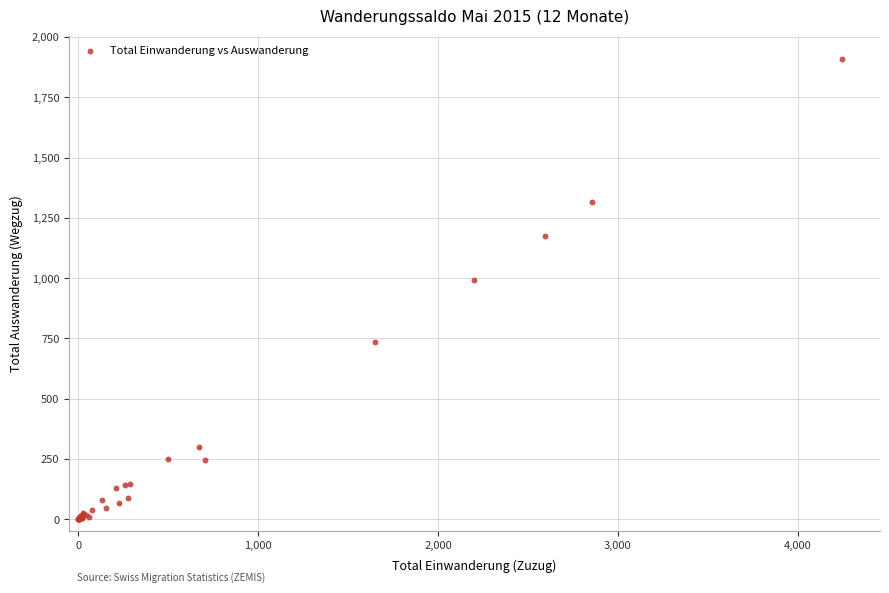

What Y value in the scatter plot is closest to 955?

992